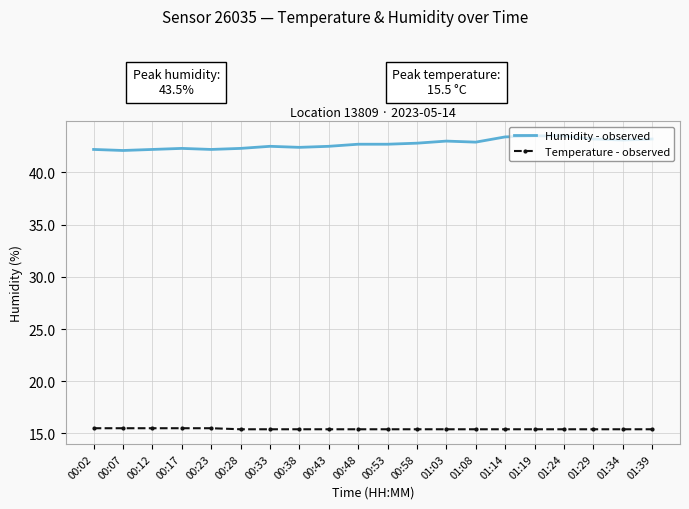

What is the minimum value for Temperature - observed?

15.4